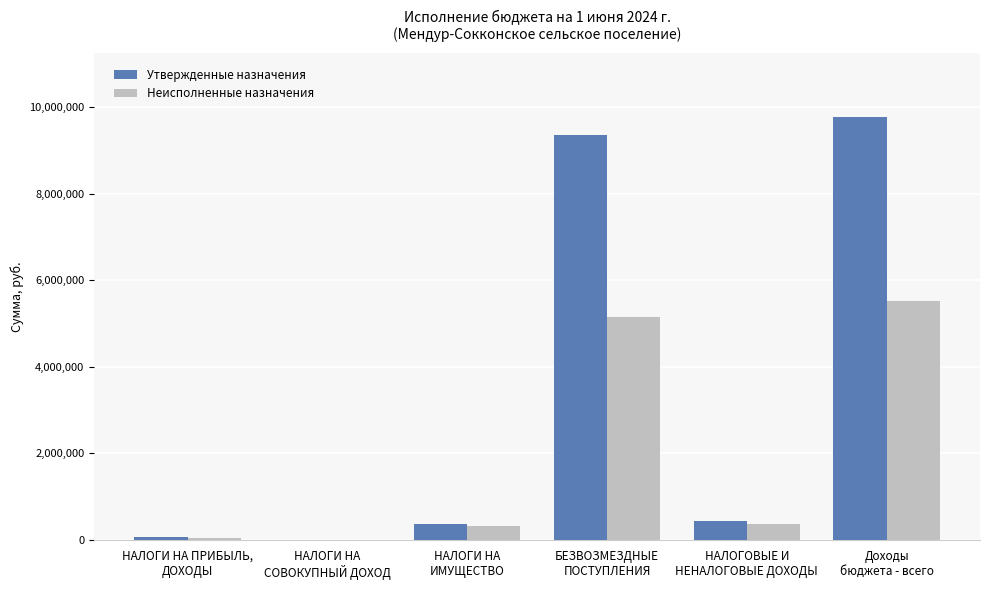

Where does the Неисполненные назначения series first go above 357467?

БЕЗВОЗМЕЗДНЫЕ
ПОСТУПЛЕНИЯ